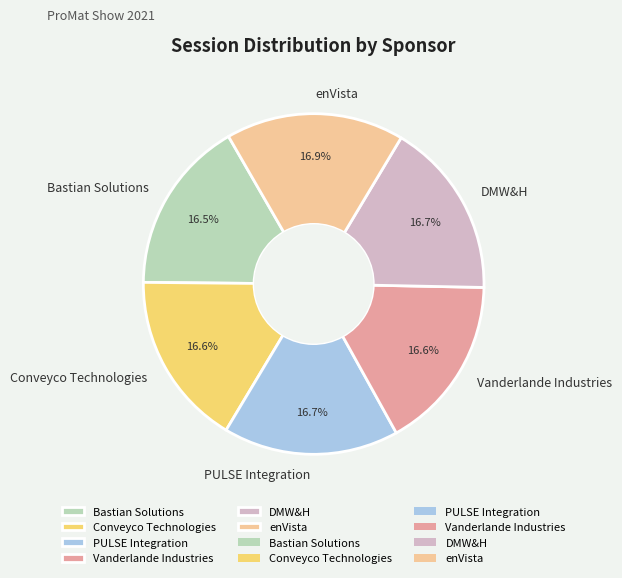

Approximately how many times larger is the value at DMW&H compared to enVista?

1.0